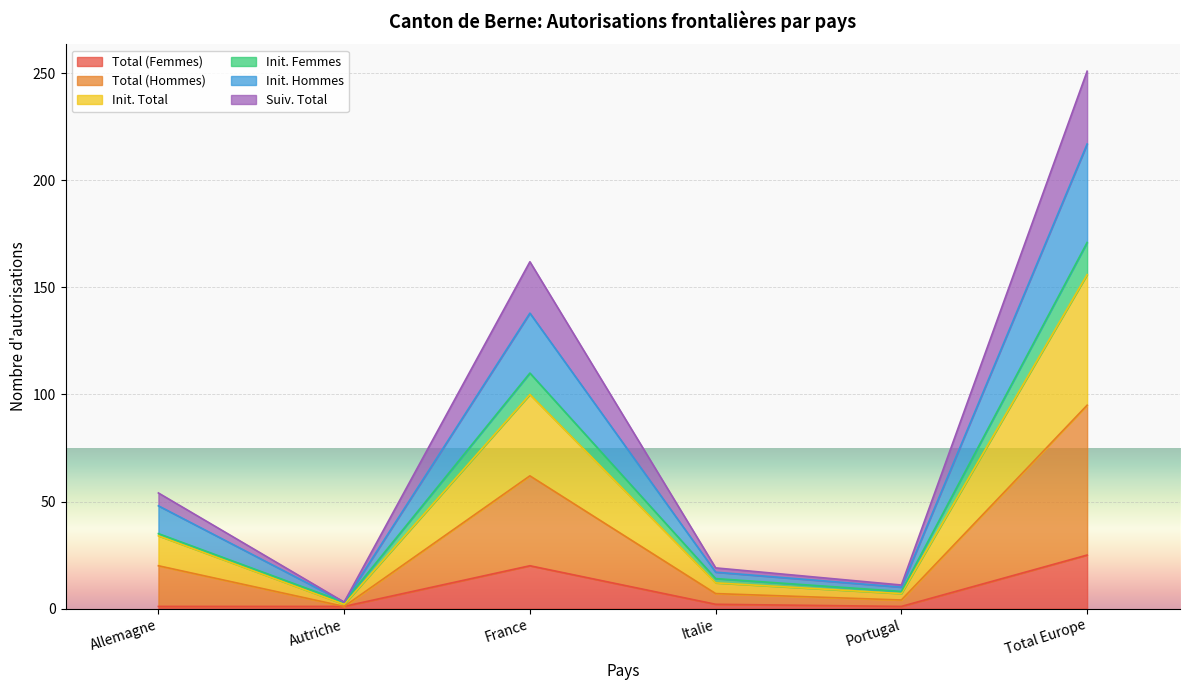

How many values in the Init. Femmes series exceed 35?

2